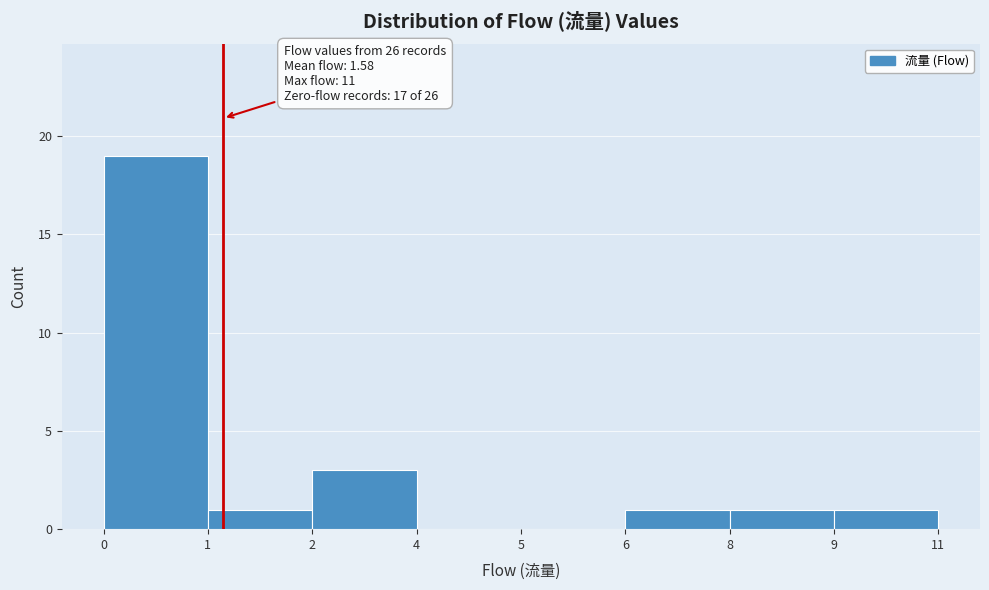

Reading right to left, list all the values displayed in this chart.

9=1	8=1	6=1	5=0	4=0	2=3	1=1	0=19